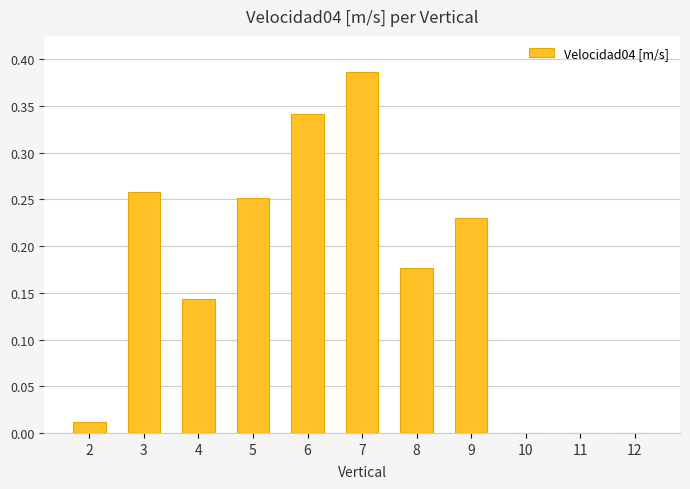

True or false: the data shows 0.5 at 6.

False